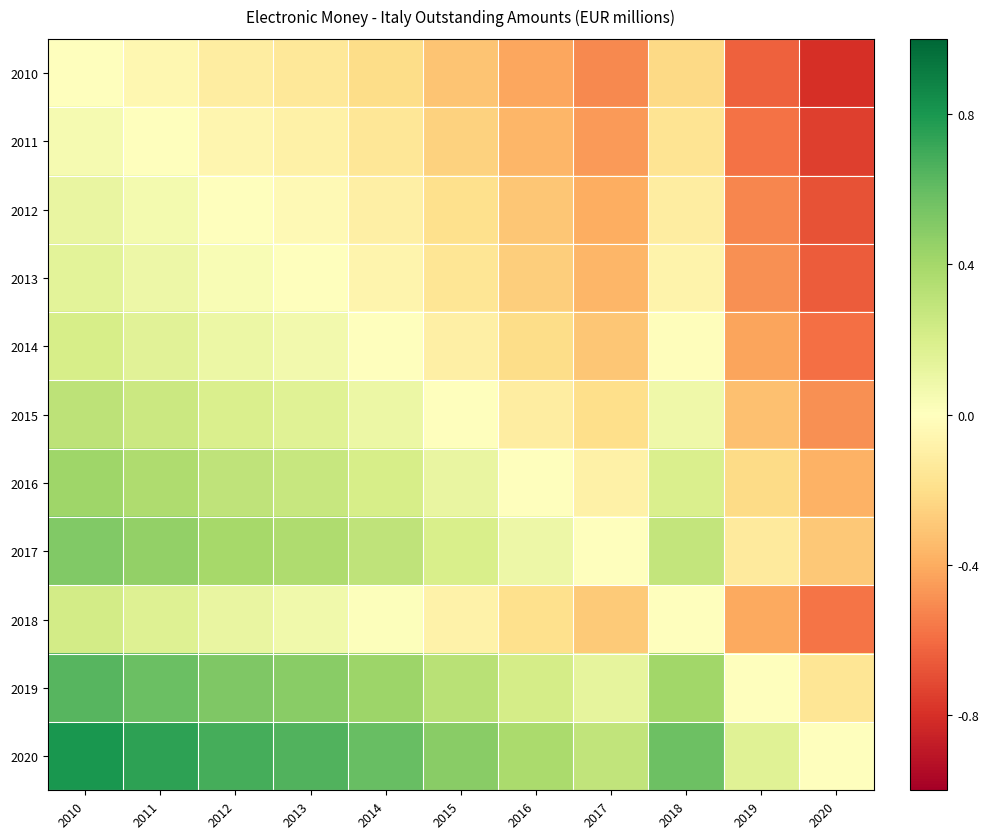

At how many categories does at least one series exceed 0?

10